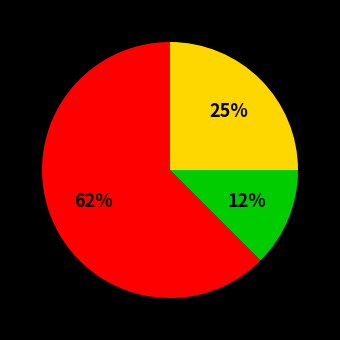

Is there any slice that represents more than half of the pie?

Yes